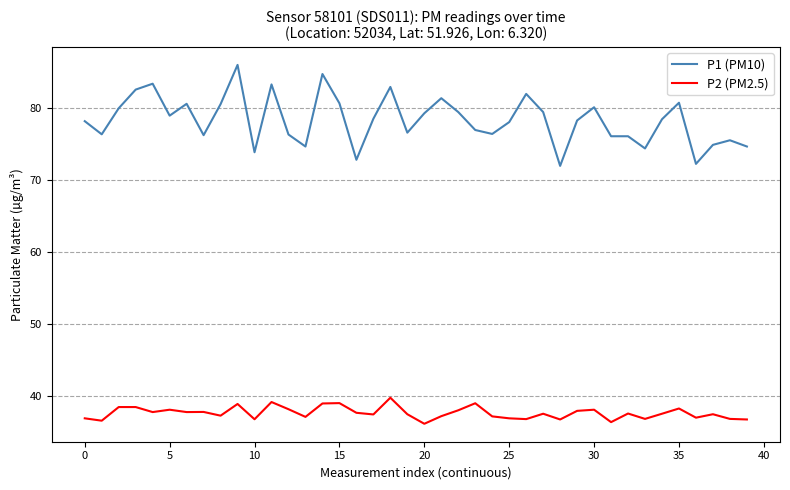

True or false: P2 (PM2.5) and P1 (PM10) intersect in this chart.

False